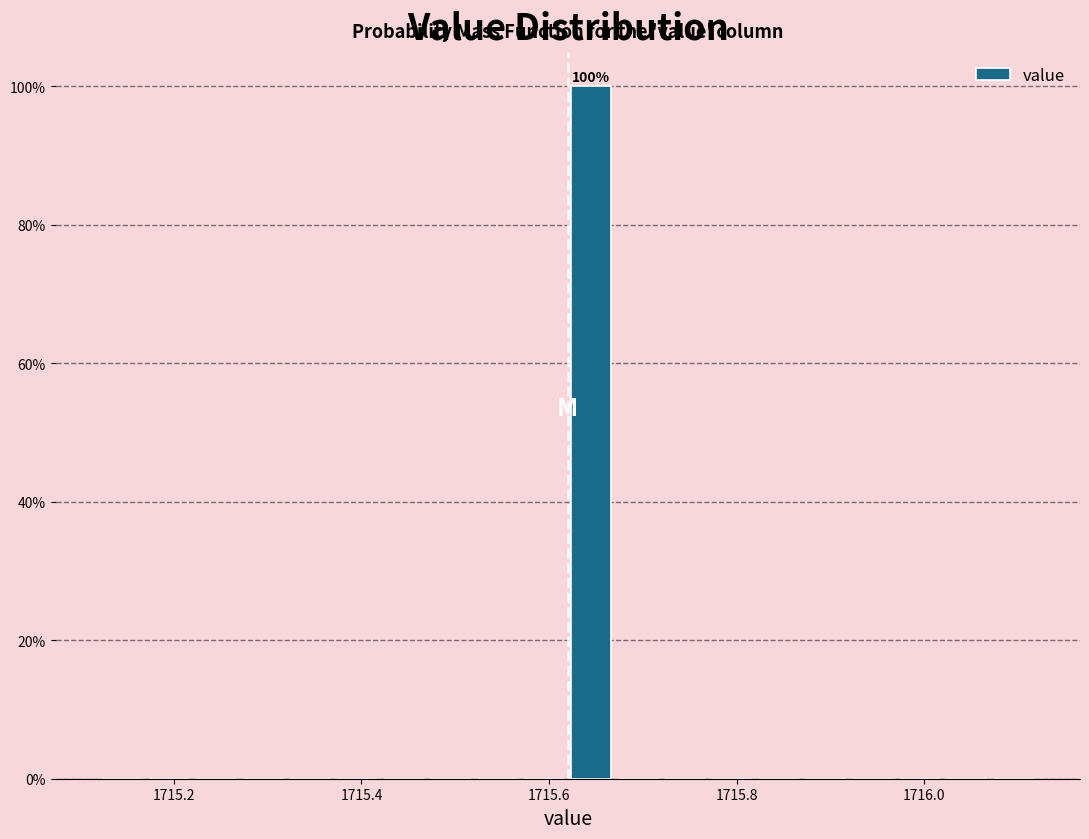

Around what value on the x-axis is the tallest bar? Give the approximate position of its centre, as read against the axis.

1715.64